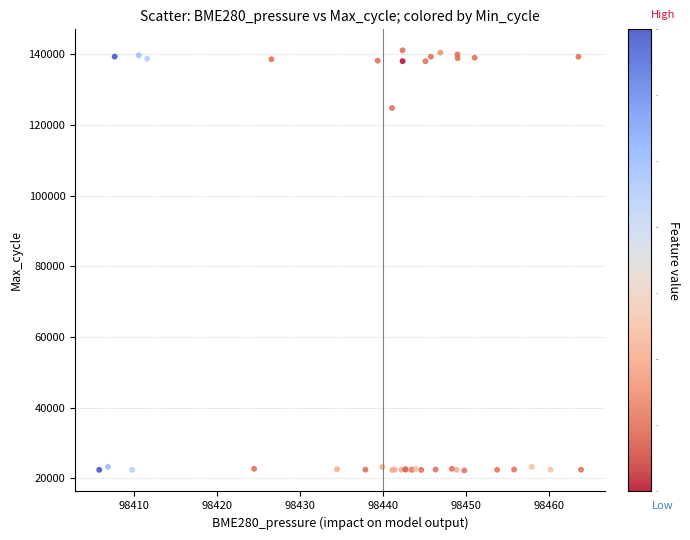

What Y value in the scatter plot is closest to 81692?

124803